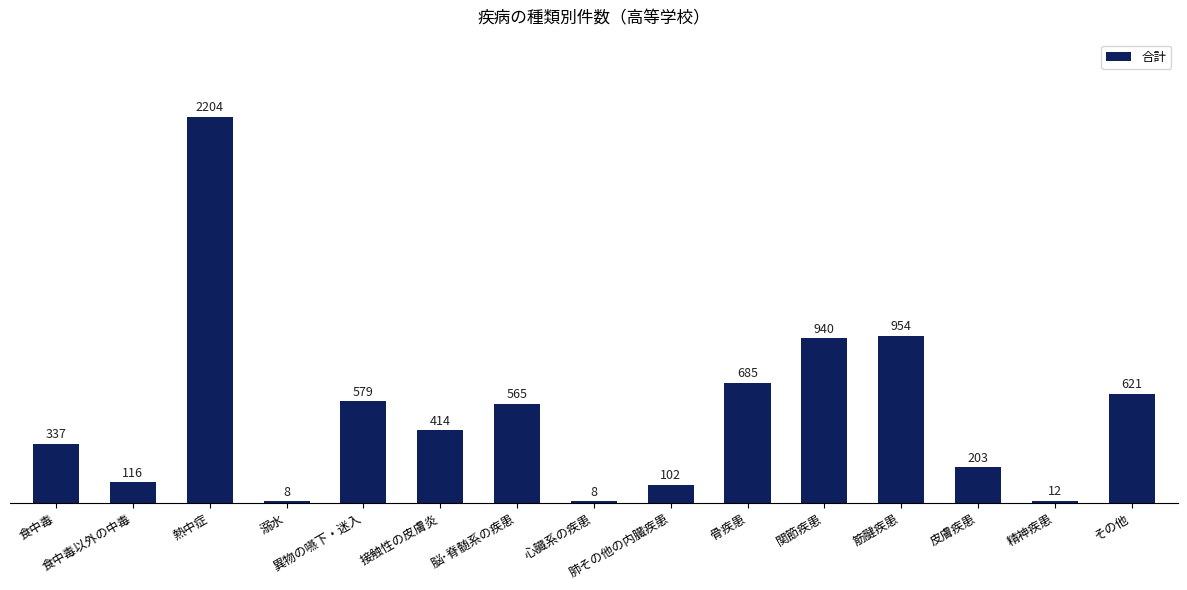

How many data points does each series have?

15